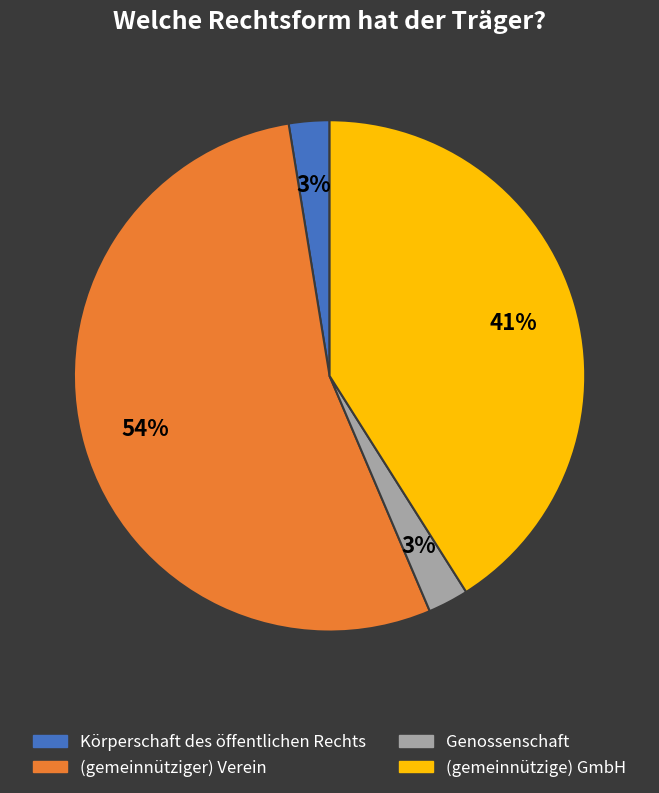

Approximately how many times larger is the value at Körperschaft des öffentlichen Rechts compared to Genossenschaft?

1.0